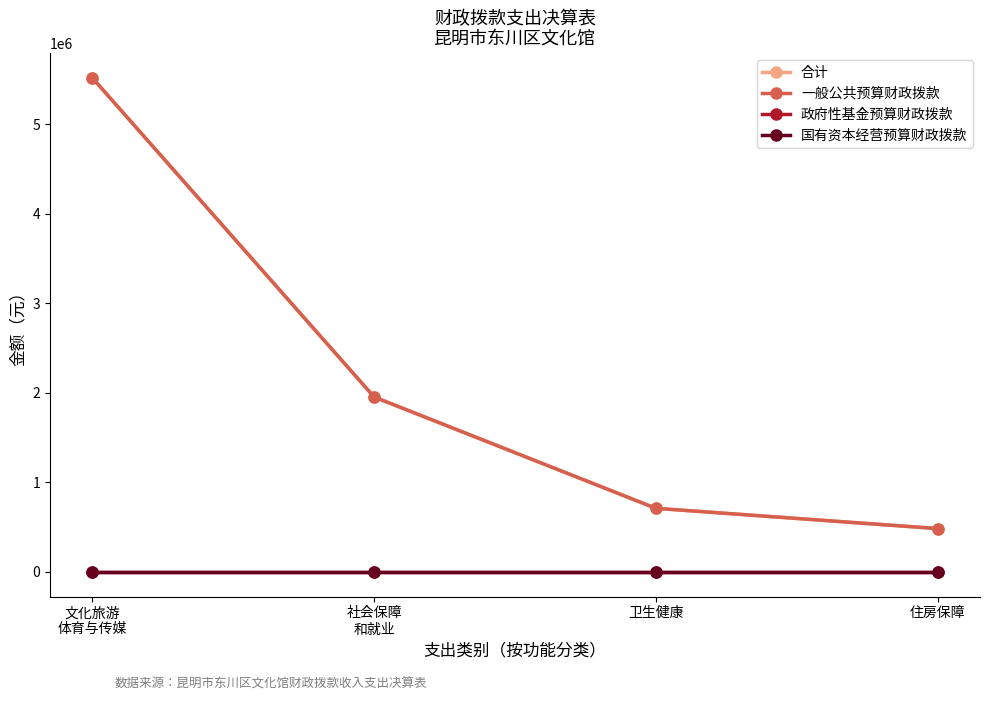

True or false: 合计 and 国有资本经营预算财政拨款 intersect in this chart.

False